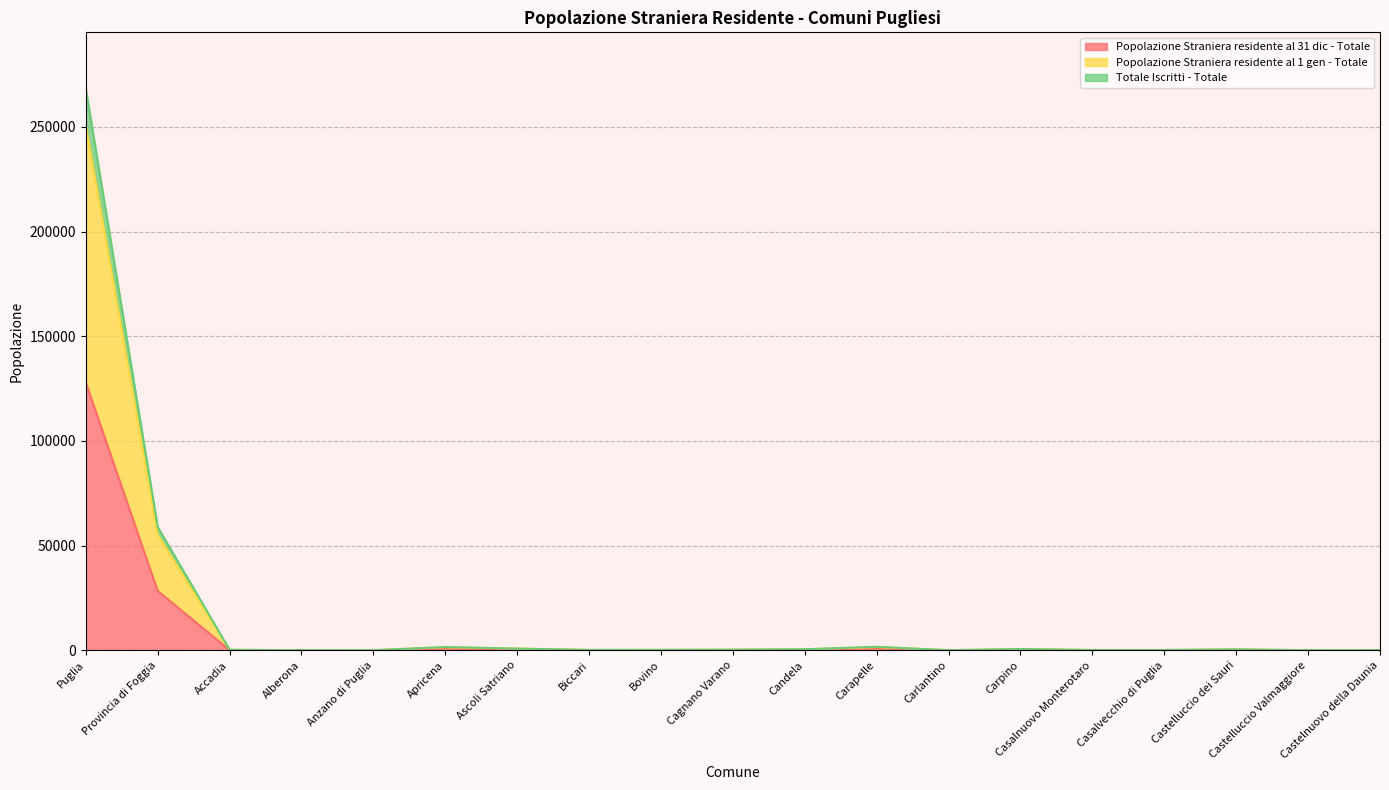

What is the difference between the Totale Iscritti - Totale values at Candela and Alberona?

421